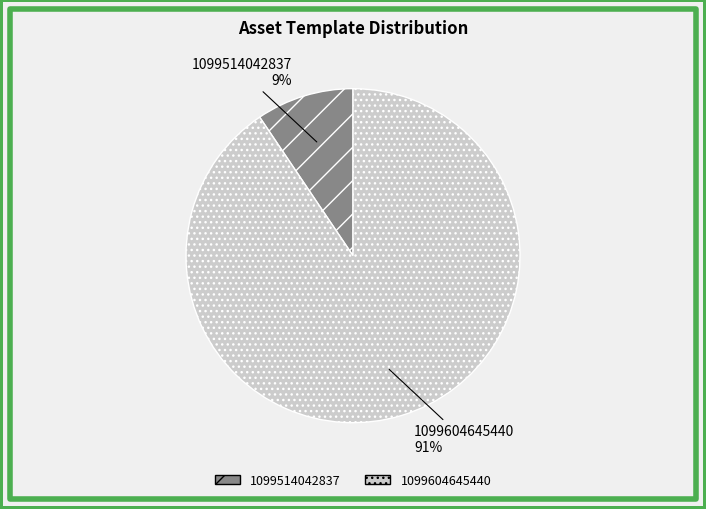

Is it true that 1099604645440 is 91% of the pie?

True